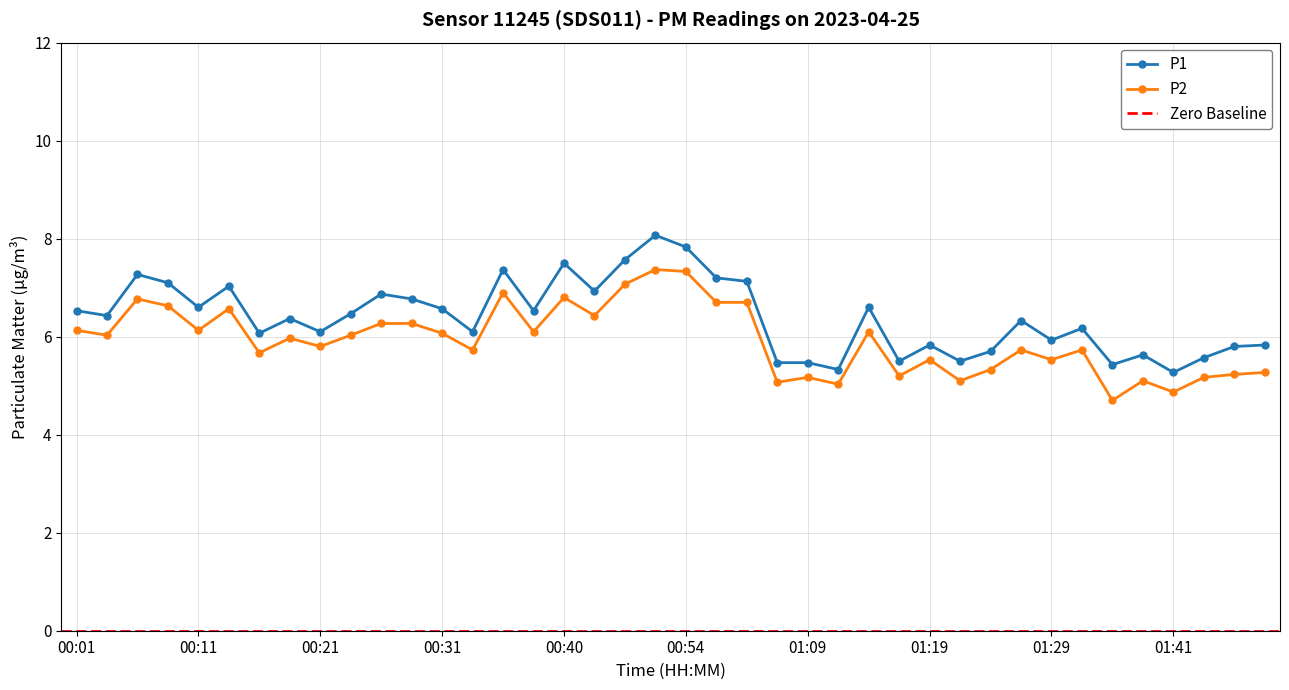

Rank the series by their average value, from lowest to highest.

P2, P1